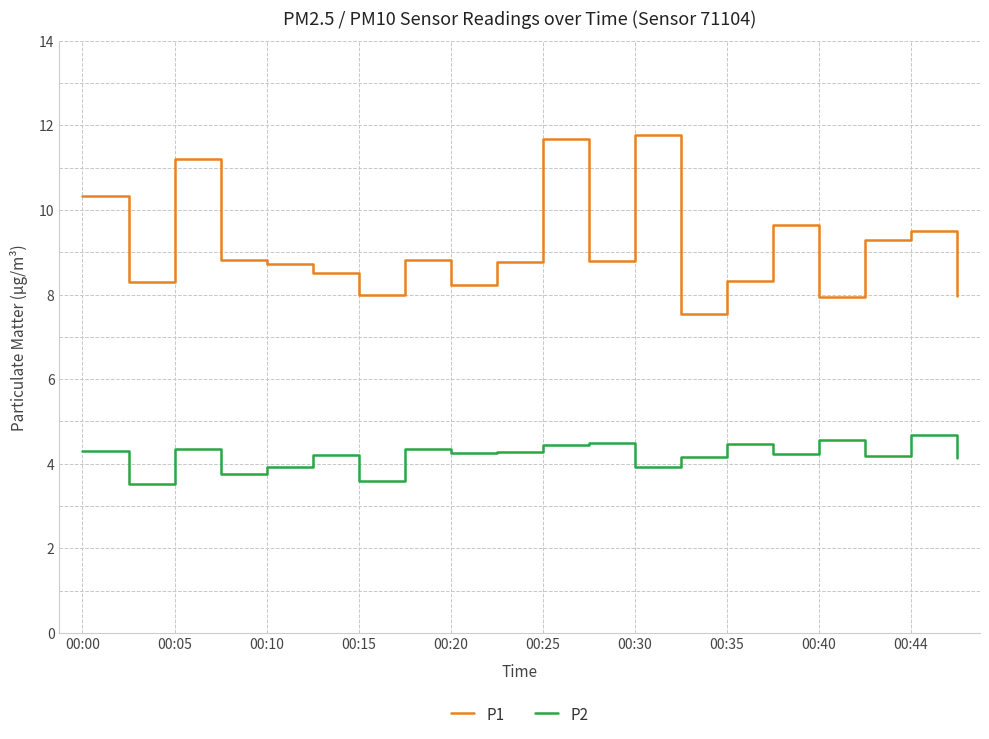

What is the minimum value shown in the chart?

3.5